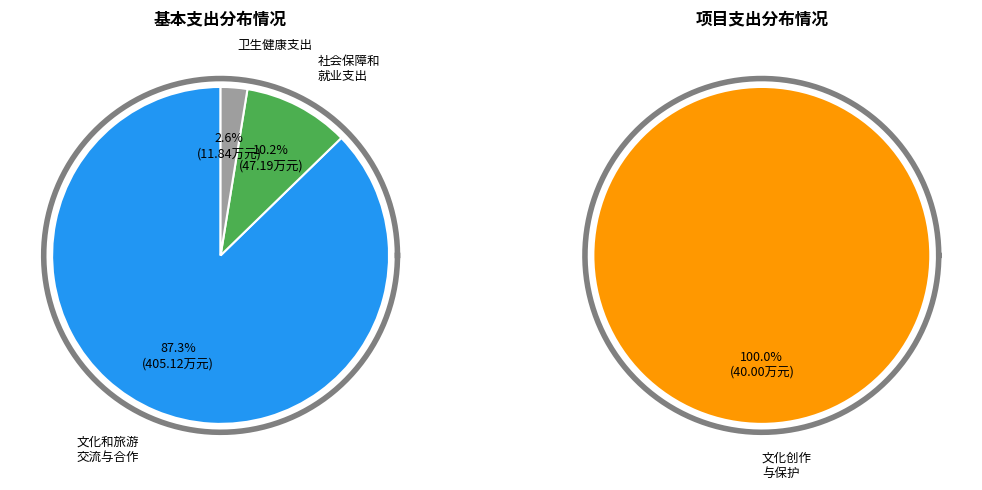

What is the ratio of the value at 卫生健康支出 to the value at 社会保障和就业支出?

0.3